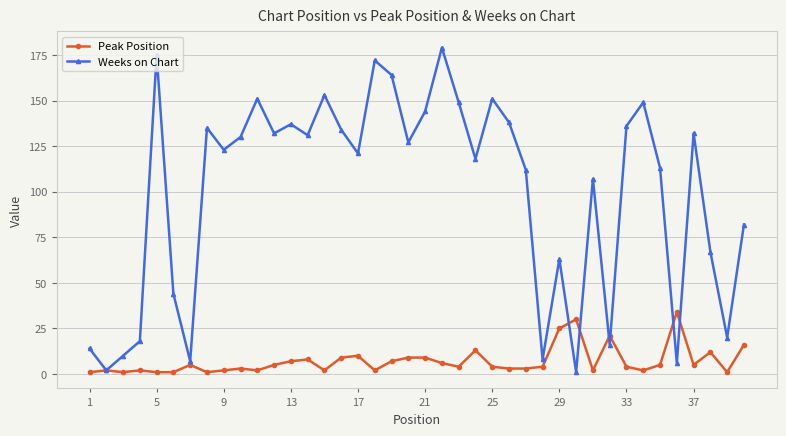

At how many categories does at least one series exceed 105?

26